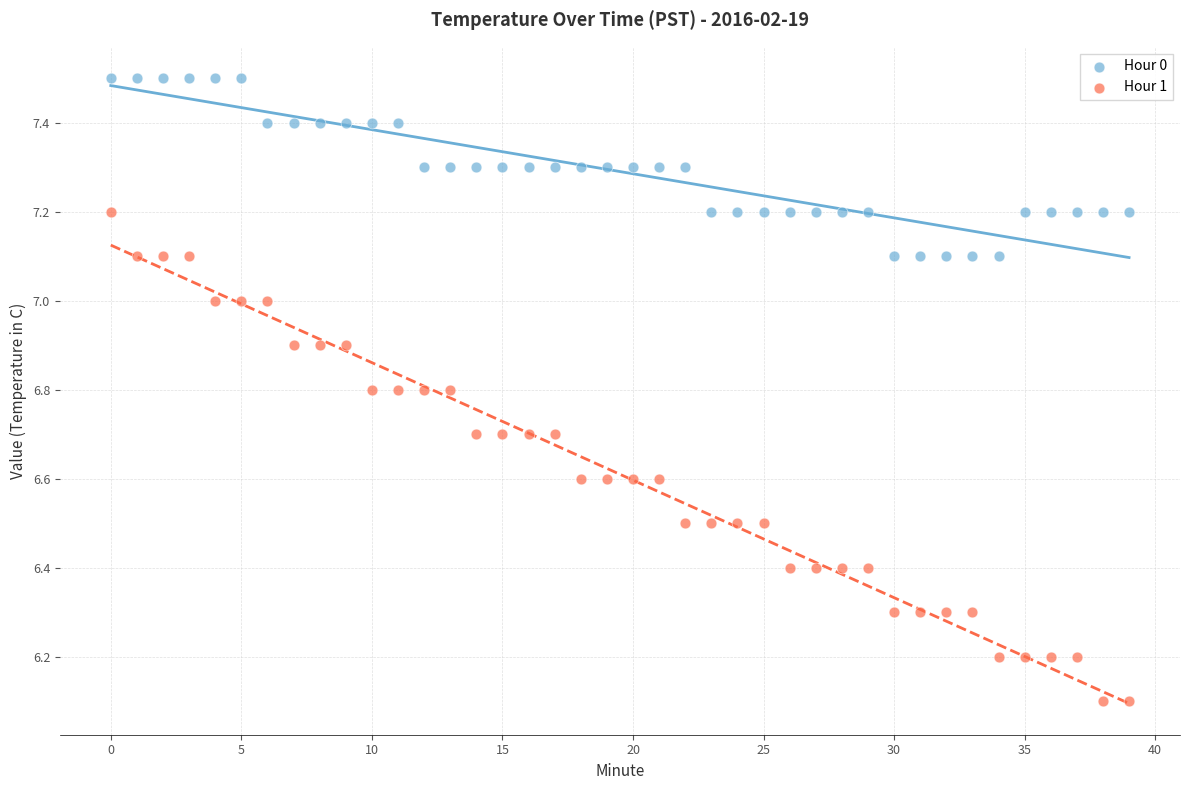

Which series reaches the maximum Y coordinate?

Hour 0